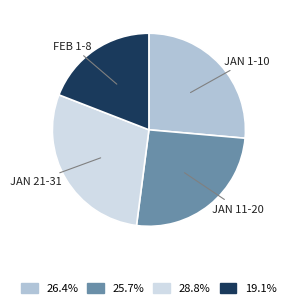

Is there a majority slice in this chart?

No